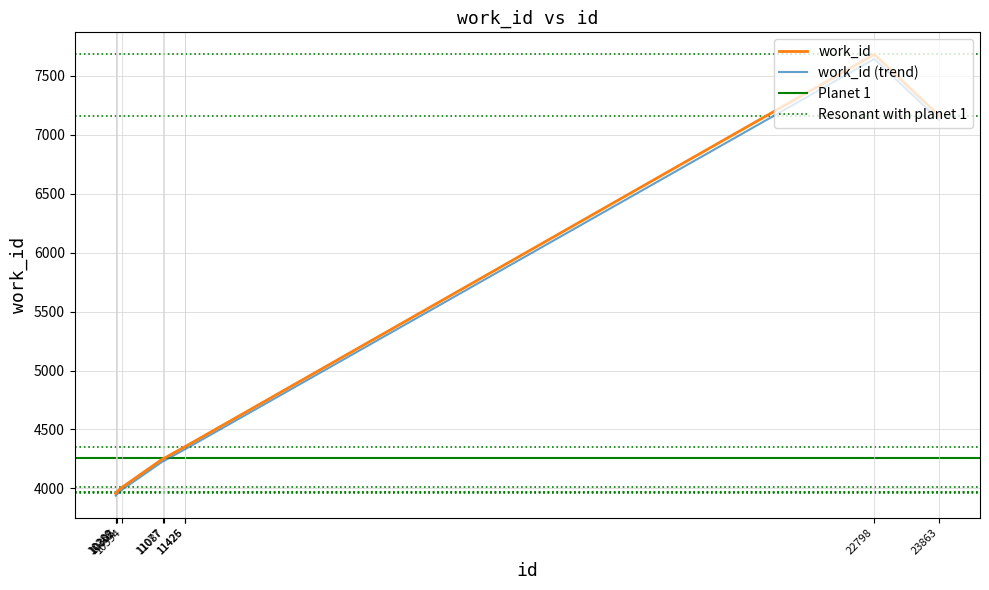

What is the smallest value displayed?

3958